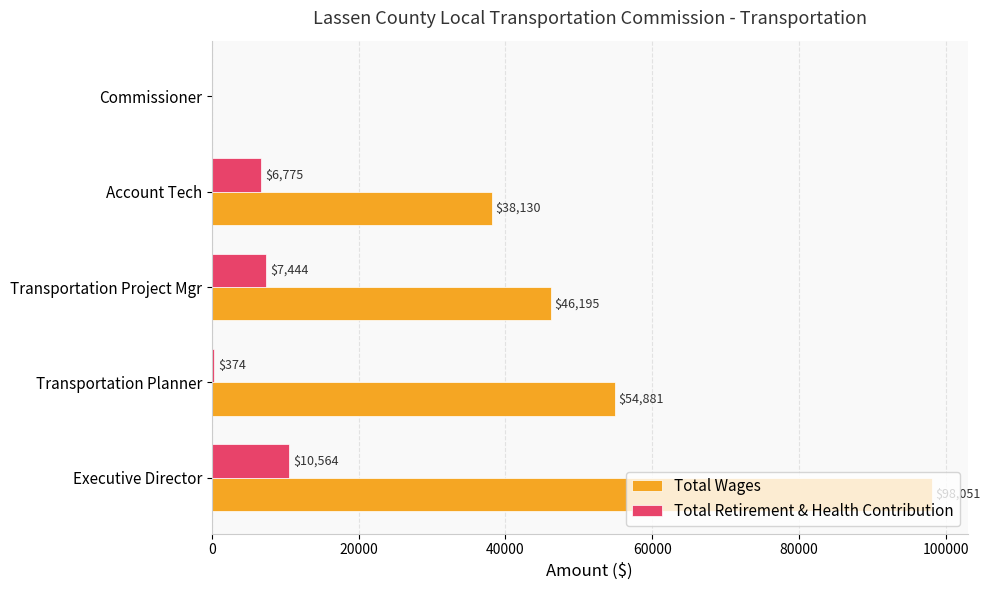

Which series changed the most between Transportation Planner and Commissioner?

Total Wages